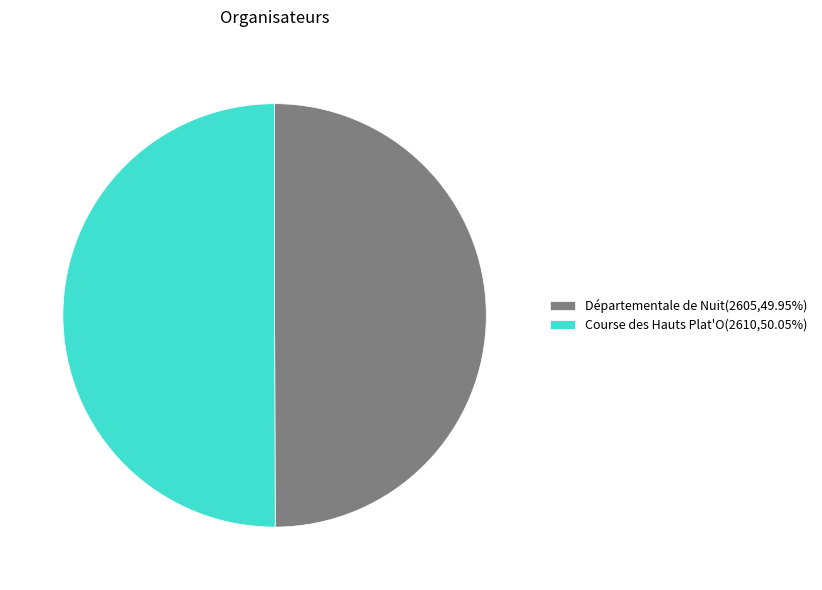

The Départementale de Nuit slice represents 50% of the pie. True or false?

True